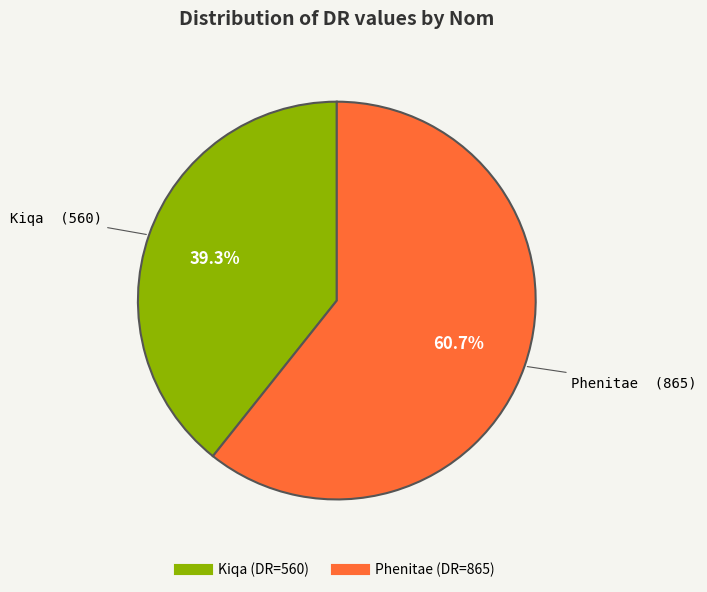

Is it true that Kiqa is 39% of the pie?

True